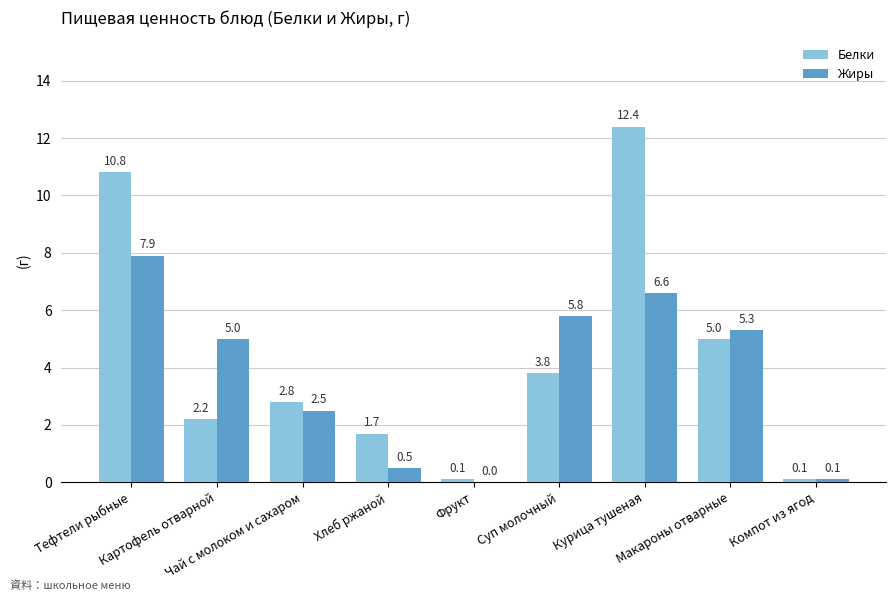

Reading left to right, extract all data points from this chart.

Белки: 10.8	2.2	2.8	1.7	0.1	3.8	12.4	5.0	0.1
Жиры: 7.9	5.0	2.5	0.5	0.0	5.8	6.6	5.3	0.1